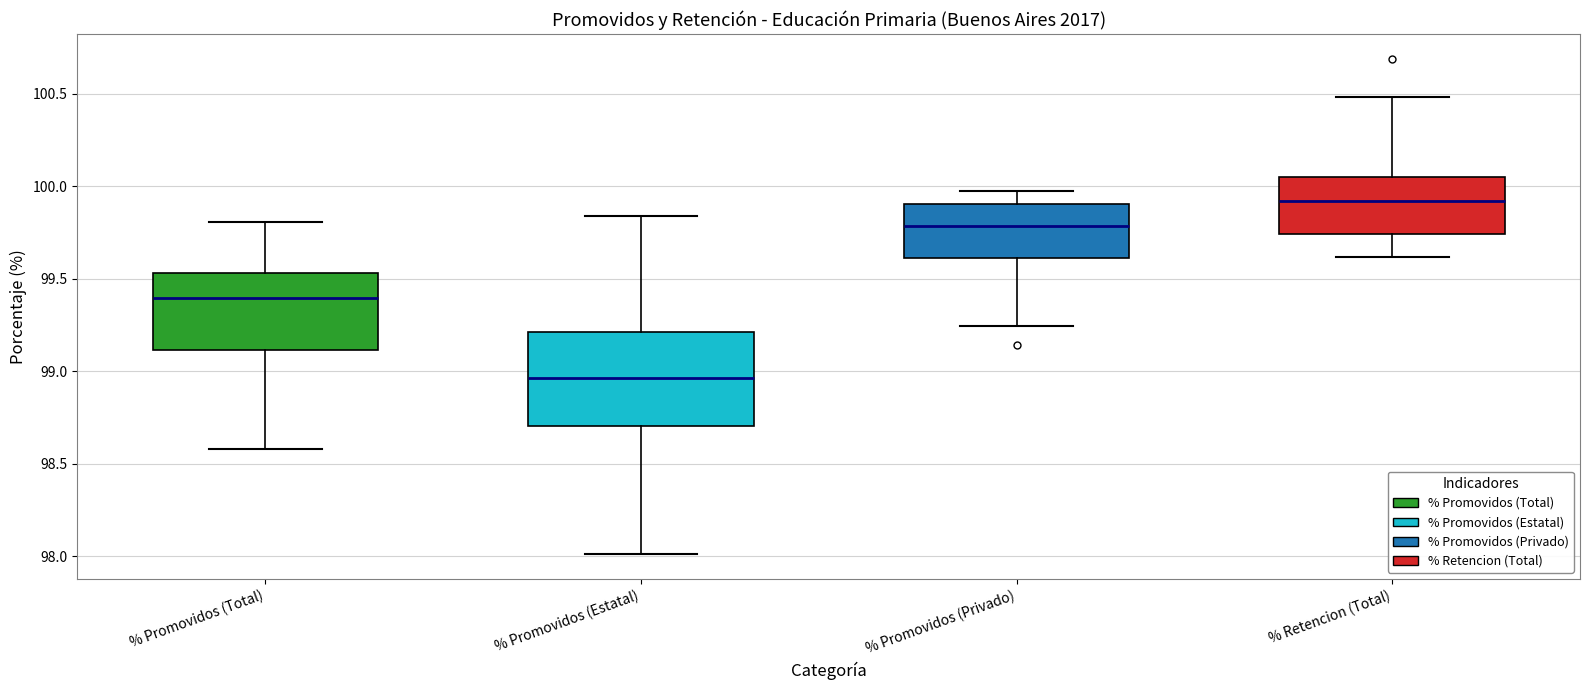

Reading left to right, read every box against the y-axis: the position of its median line, the range the box covers, and the ends of its whiskers. The values are not printed on the chart, so give them approximately, as read against the axis.

% Promovidos (Total): median 99.40, box 99.10 to 99.55, whiskers 98.60 to 99.80
% Promovidos (Estatal): median 98.95, box 98.70 to 99.20, whiskers 98.00 to 99.85
% Promovidos (Privado): median 99.80, box 99.60 to 99.90, whiskers 99.25 to 99.95
% Retencion (Total): median 99.90, box 99.75 to 100.05, whiskers 99.60 to 100.50